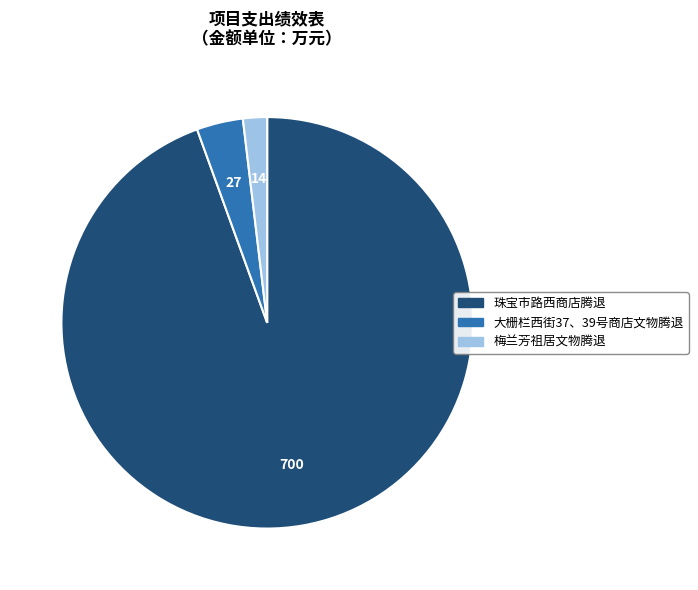

Which has a higher value, 大栅栏西街37、39号商店文物腾退 or 珠宝市路西商店腾退?

珠宝市路西商店腾退